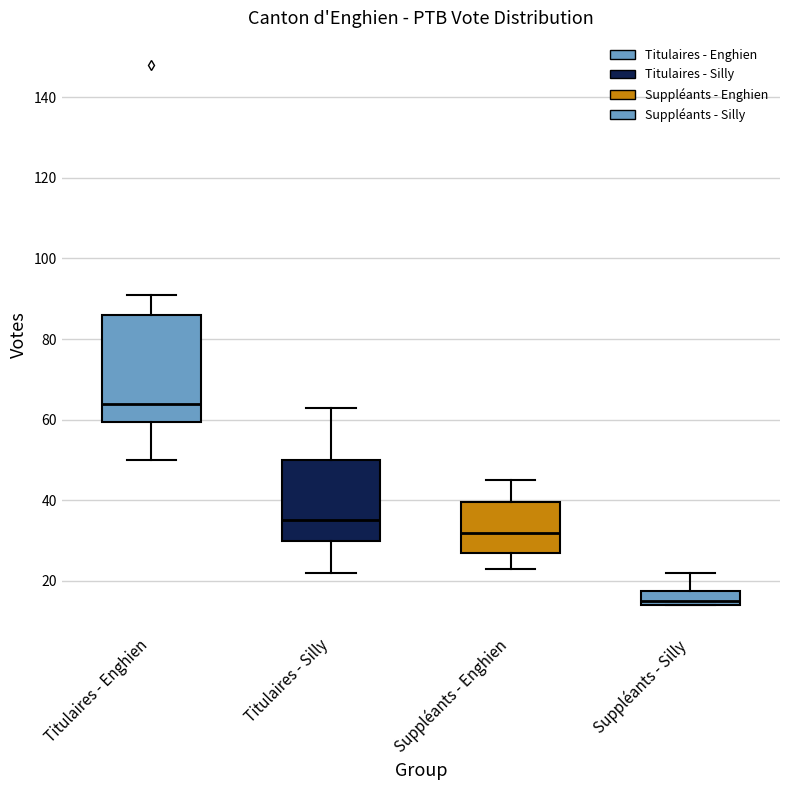

Reading left to right, read every box against the y-axis: the position of its median line, the range the box covers, and the ends of its whiskers. The values are not printed on the chart, so give them approximately, as read against the axis.

Titulaires - Enghien: median 64, box 60 to 86, whiskers 50 to 92
Titulaires - Silly: median 36, box 30 to 50, whiskers 22 to 64
Suppléants - Enghien: median 32, box 28 to 40, whiskers 24 to 46
Suppléants - Silly: median 16, box 14 to 18, whiskers 14 to 22